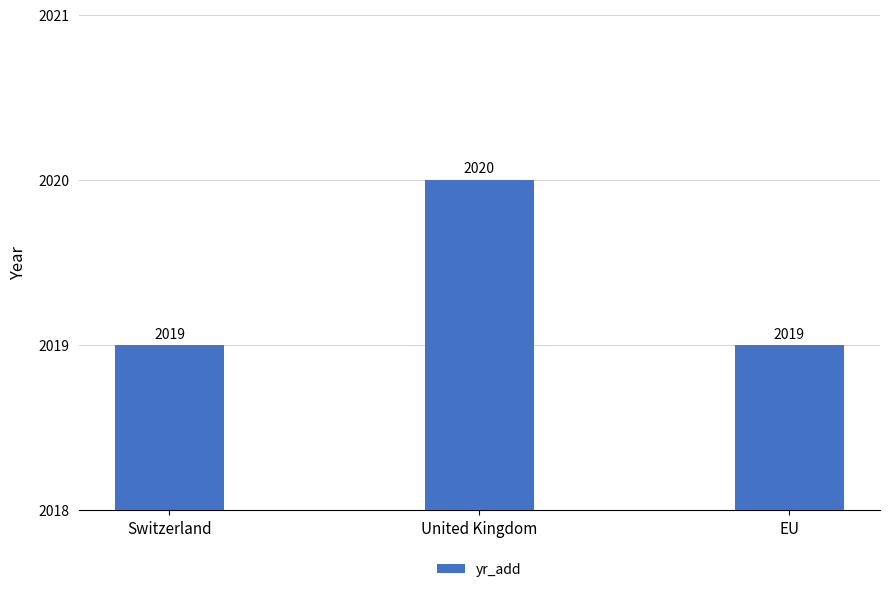

What is the label of the 3rd bar from the right?

Switzerland